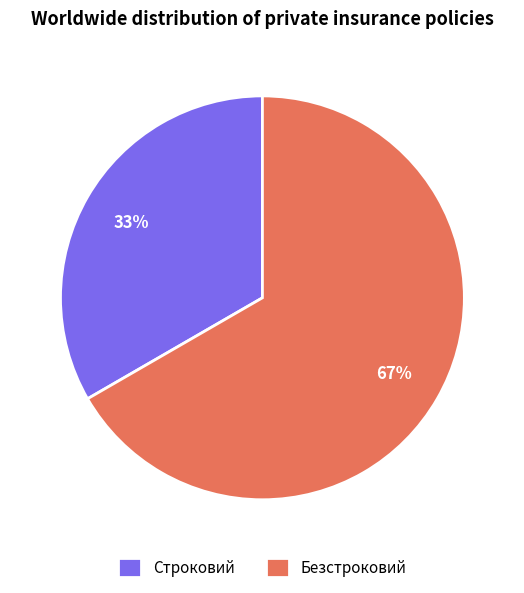

Which category has the smallest portion of the pie?

Строковий